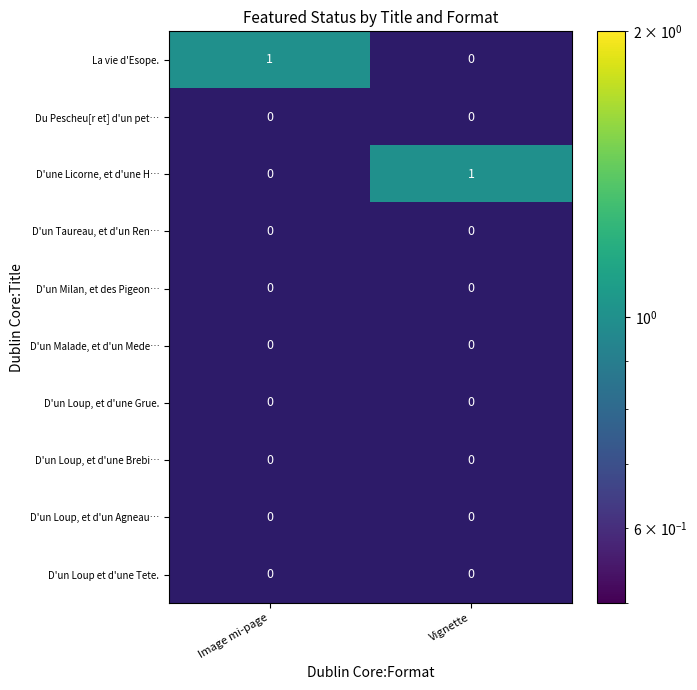

Count the number of categories in the chart.

10